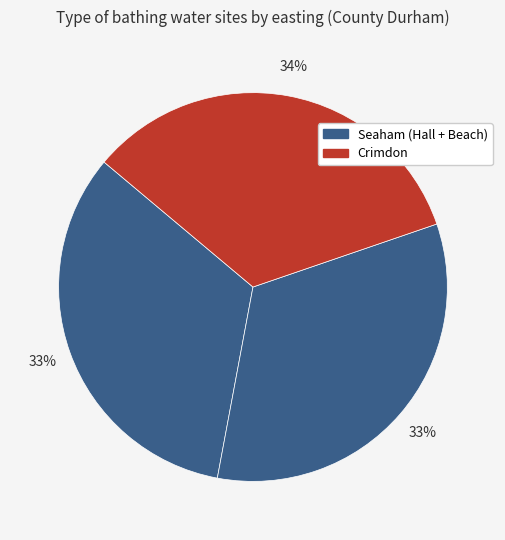

Count the number of slices in the pie.

3